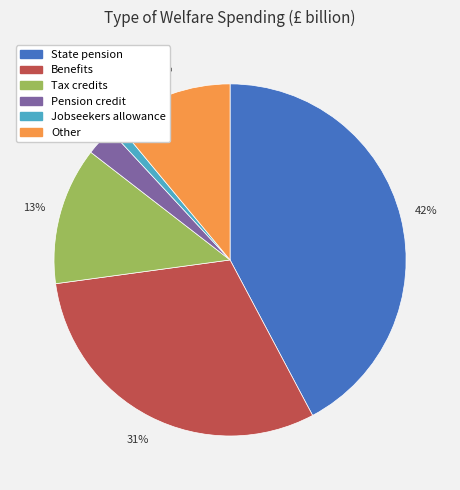

How many segments does this pie chart have?

6